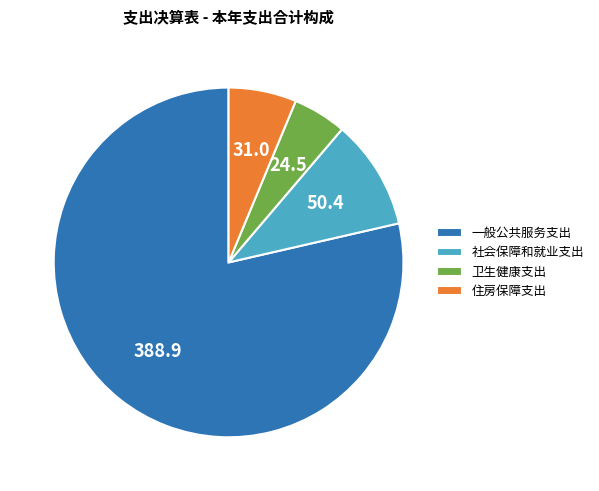

Which category has the smallest portion of the pie?

卫生健康支出